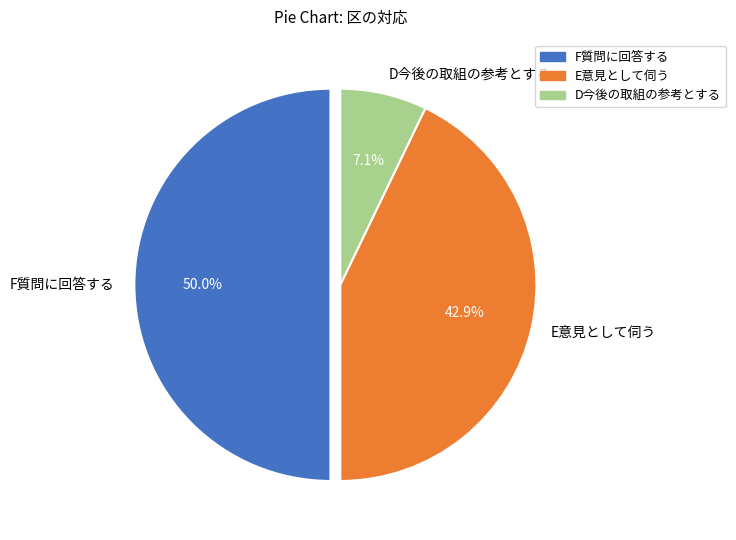

How many segments does this pie chart have?

3